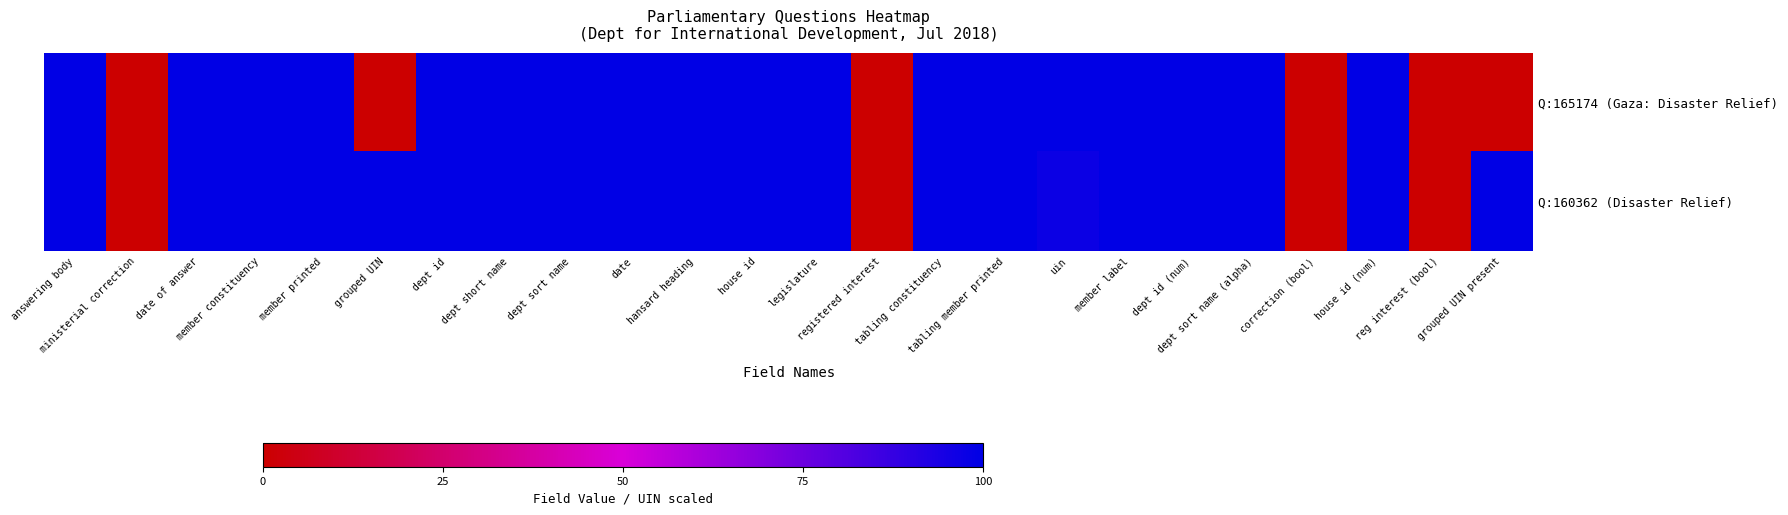

Which series has the largest range (max minus min)?

Q:165174 (Gaza: Disaster Relief)